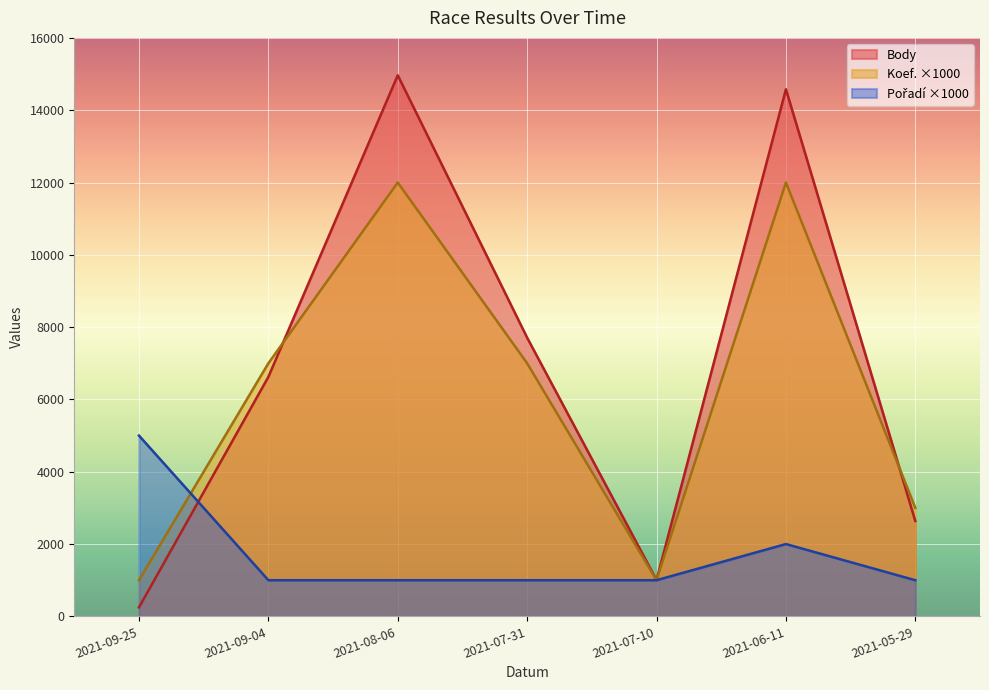

Which series ends up on top after the final intersection of Body and Pořadí?

Body